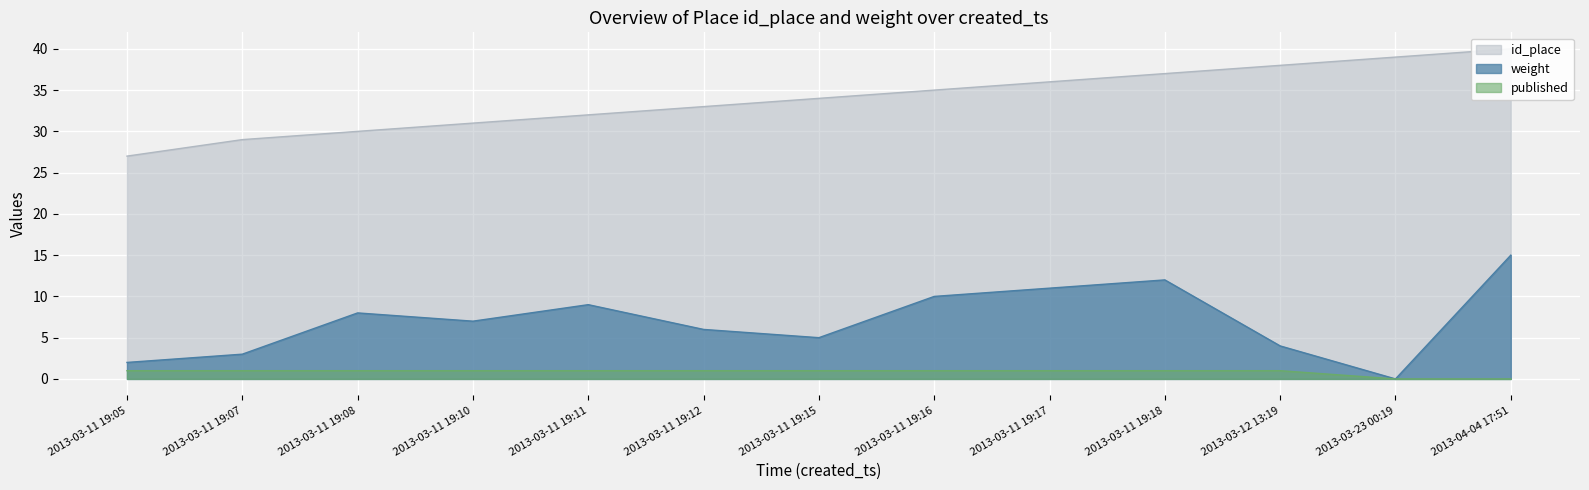

What is the label of the 1st point from the left?

2013-03-11 19:05